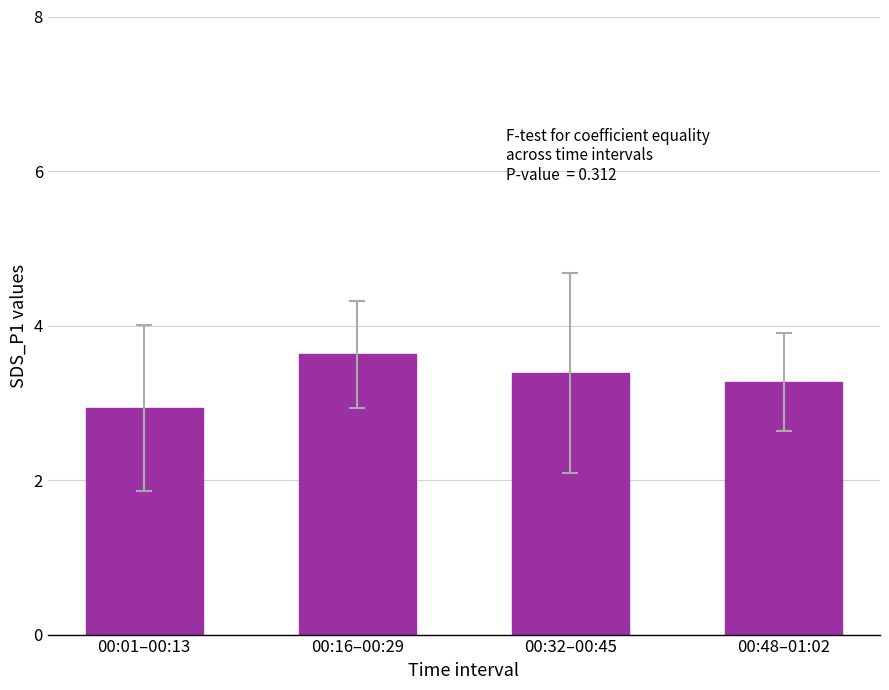

What is the difference between the maximum and minimum values?

0.7